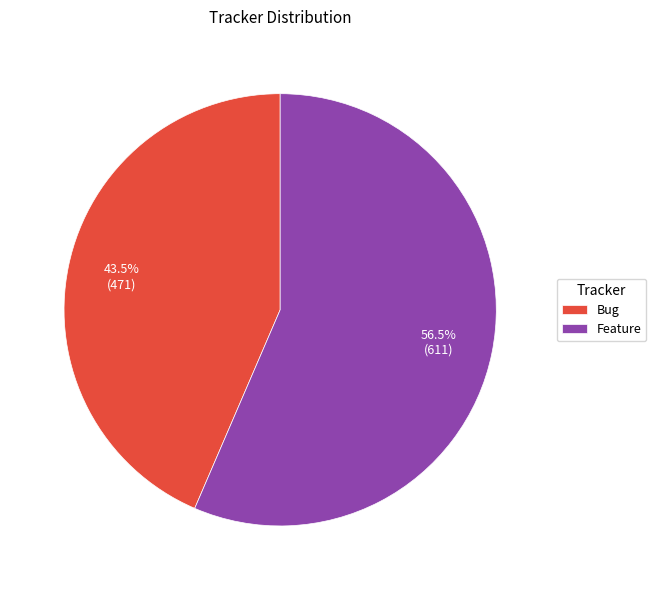

Rank the categories by value from lowest to highest.

Bug, Feature